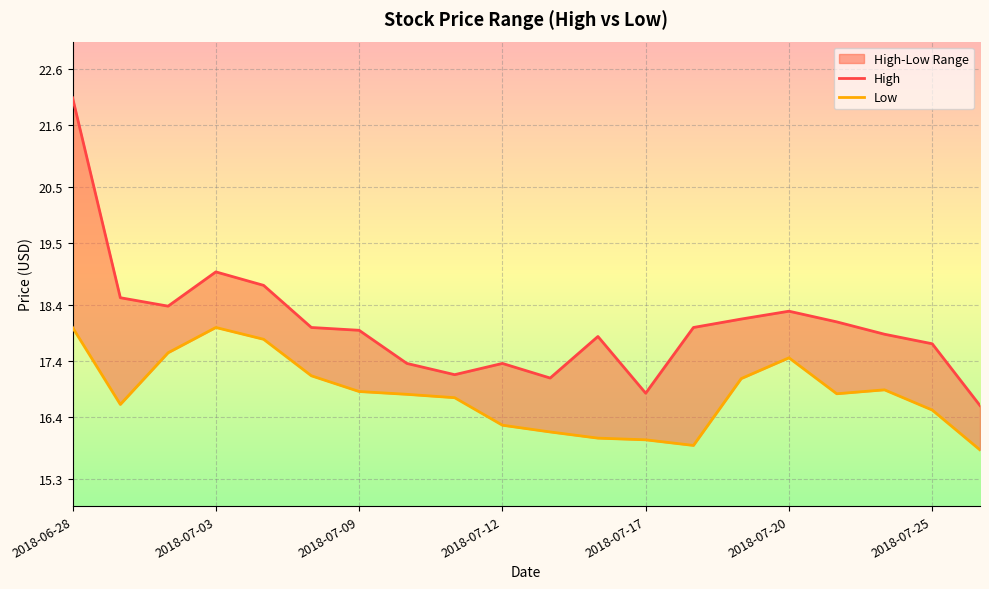

What is the highest value of the High series?

22.1